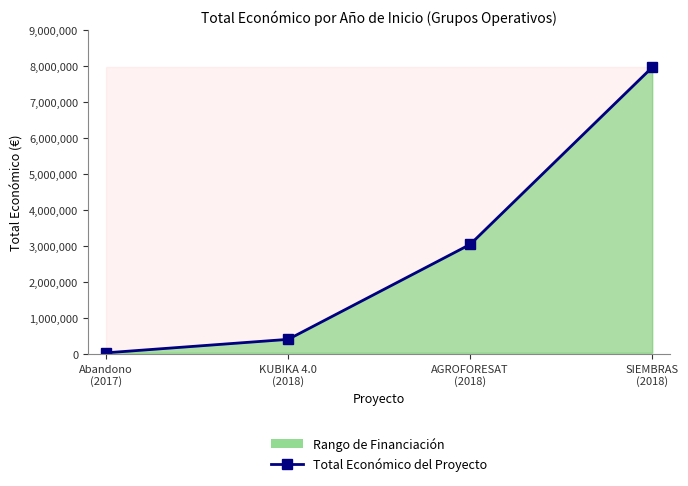

What is the sum of all values?

11474588